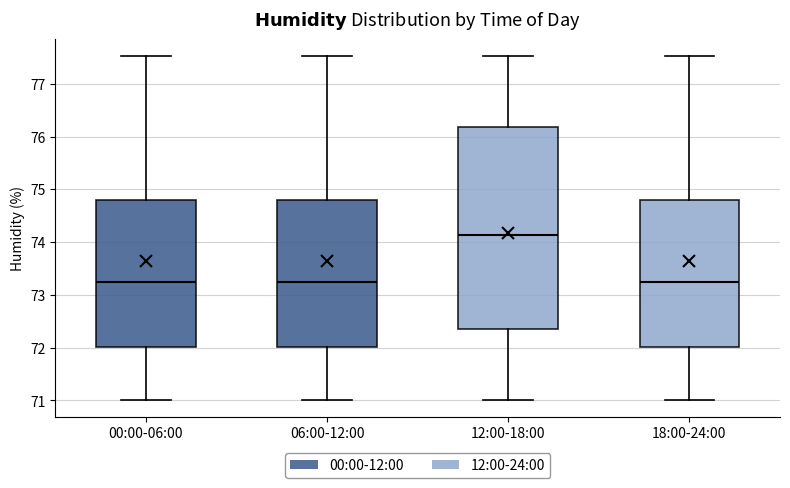

Which box is the tallest, from its lower edge to its upper edge?

12:00-18:00